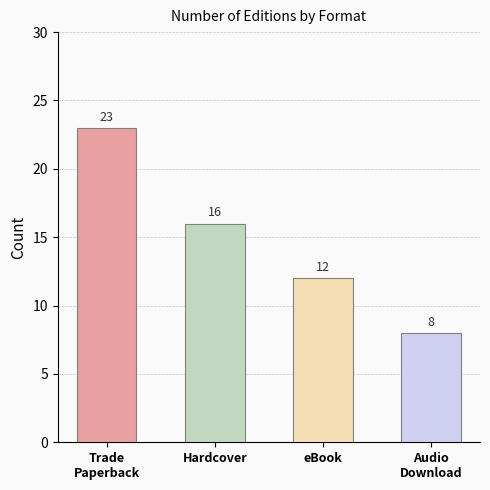

What is the value of the 4th bar from the left?

8